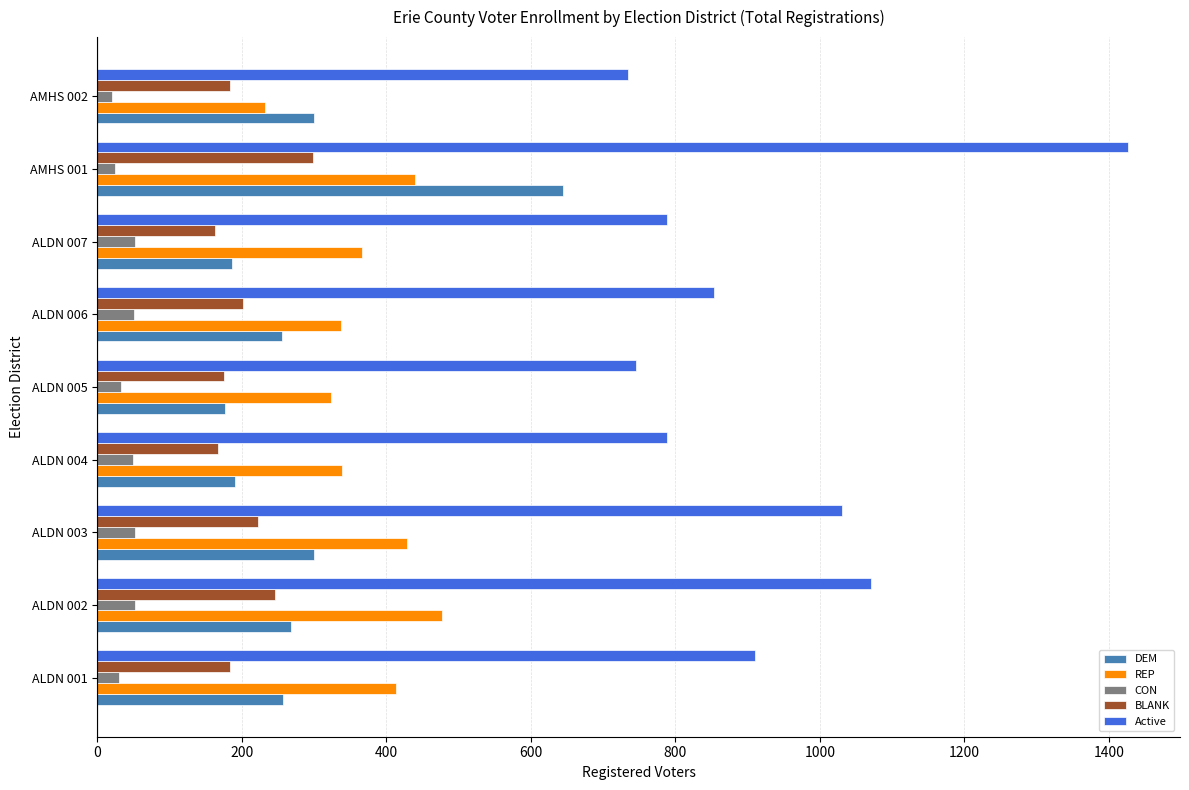

At ALDN 003, list the series in order from smallest to largest.

CON, BLANK, DEM, REP, Active